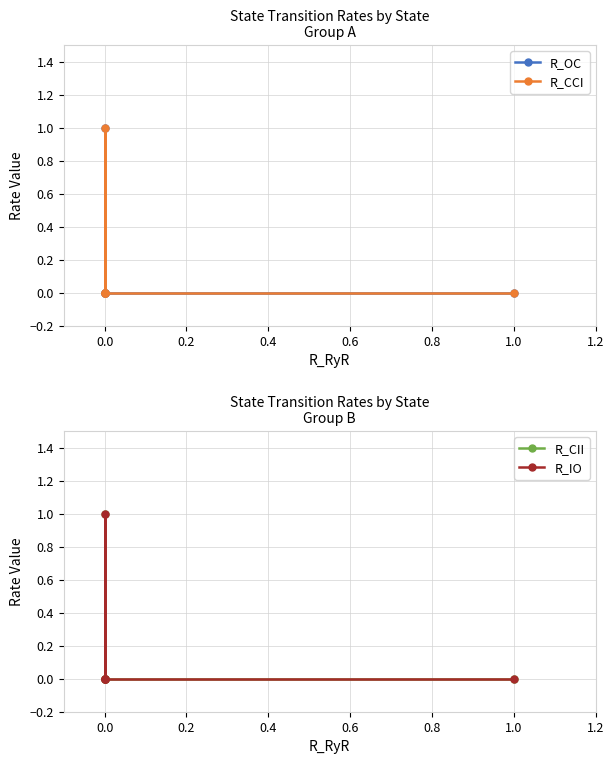

How many times do R_OC and R_IO cross each other?

1